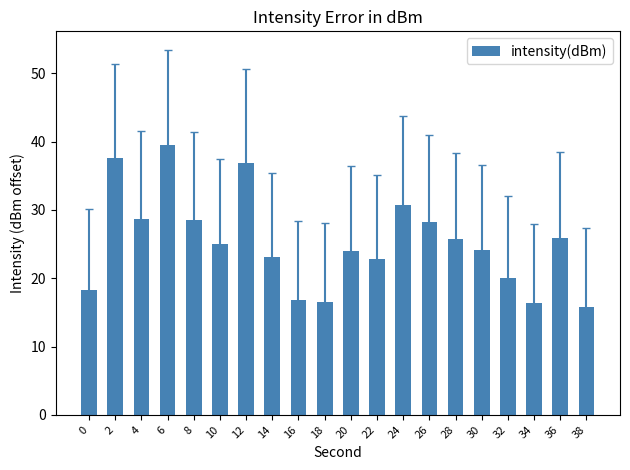

The chart shows a value of 37.6 at 2. True or false?

True